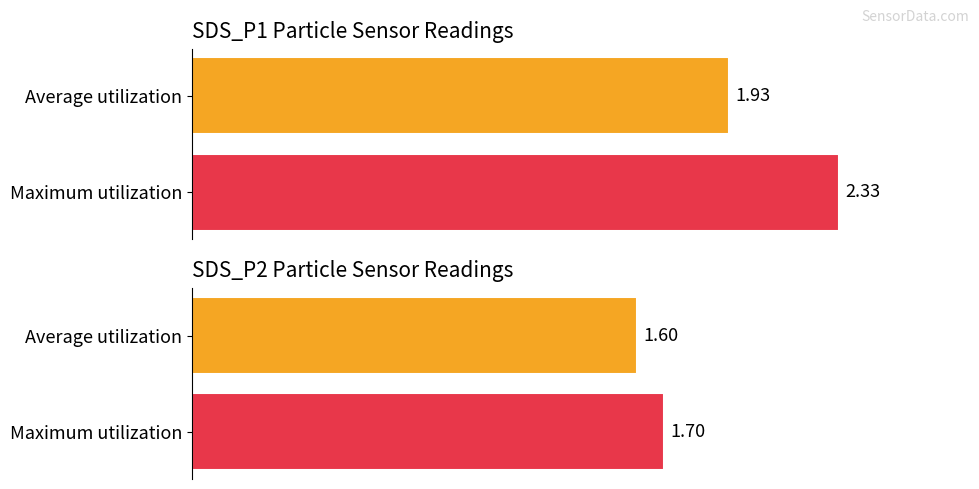

What is the value of the SDS_P2 bar at the 1st from the left?

1.6